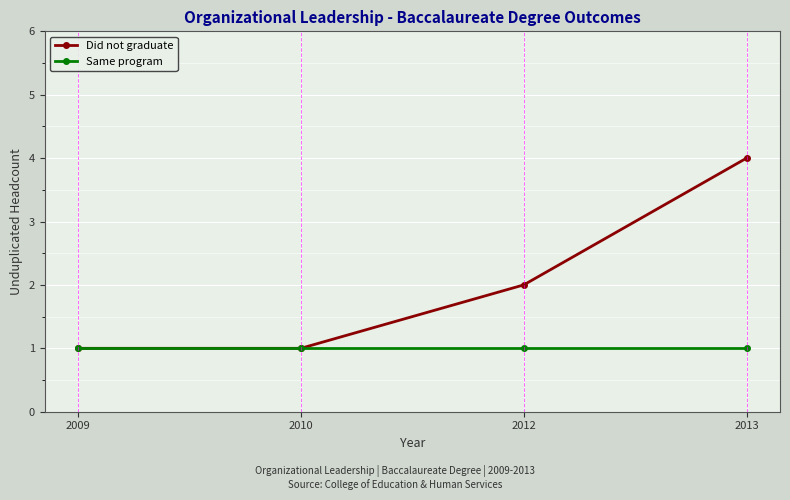

At how many categories does at least one series exceed 3?

1